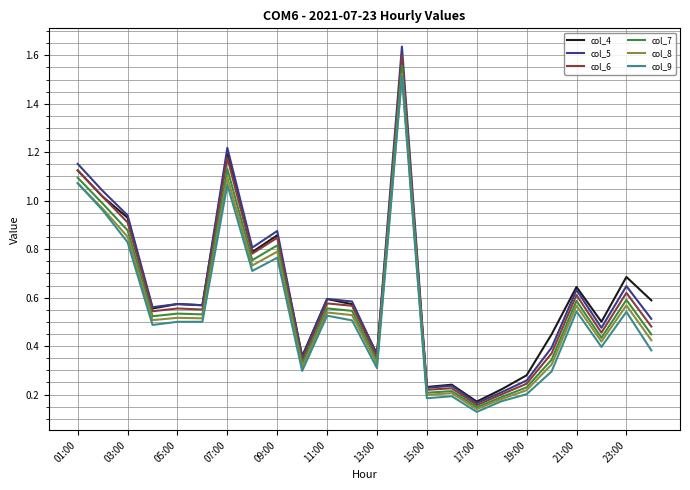

True or false: col_4 and col_9 cross at least once.

False